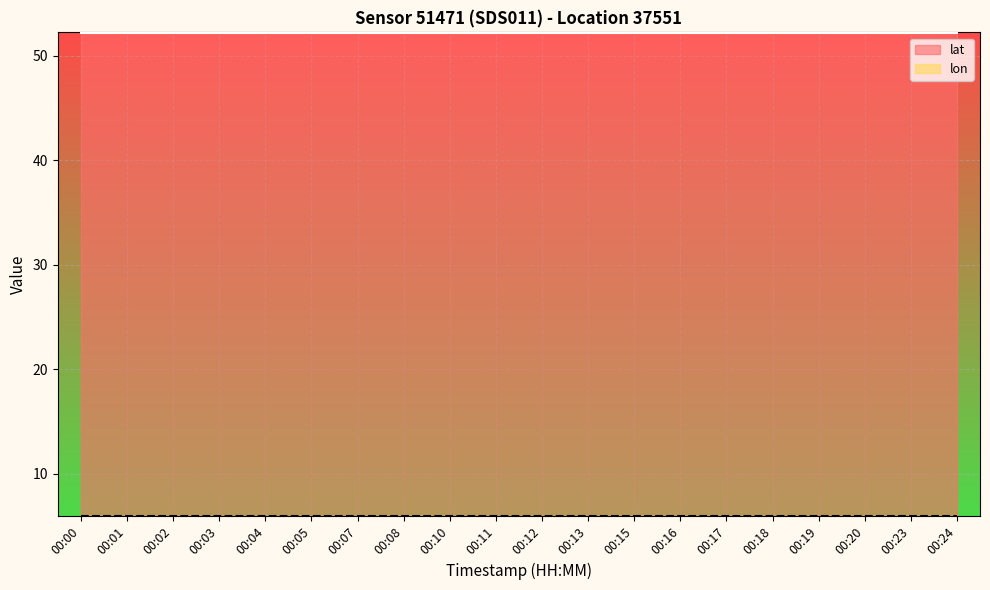

Is it true that lat equals 24.7 at 00:02?

False